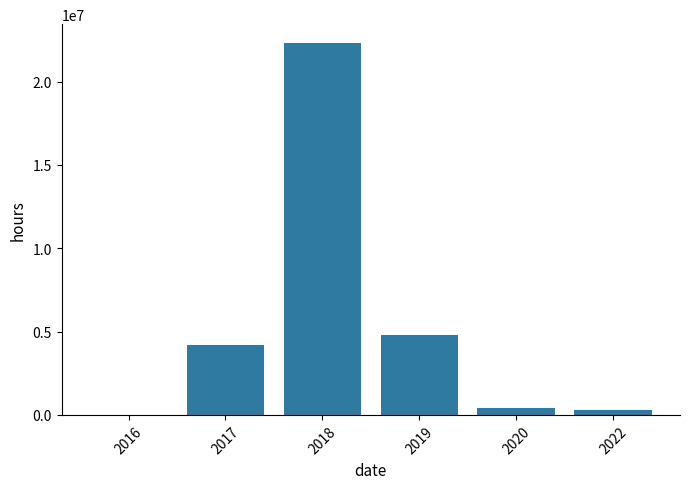

What is the difference between the values at 2016 and 2022?

262374